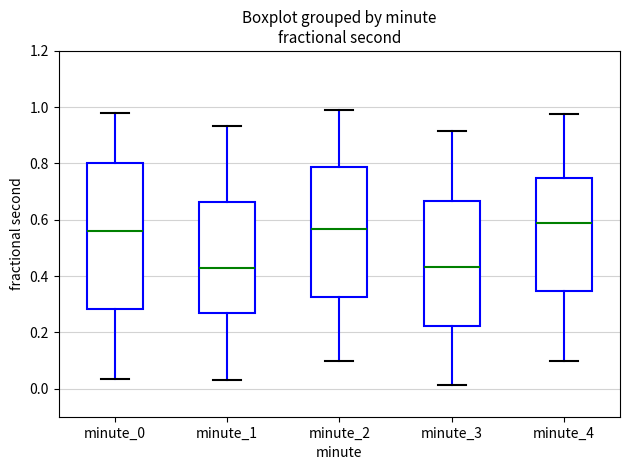

Comparing the boxes themselves (not the whiskers), which one is the tallest?

minute_0